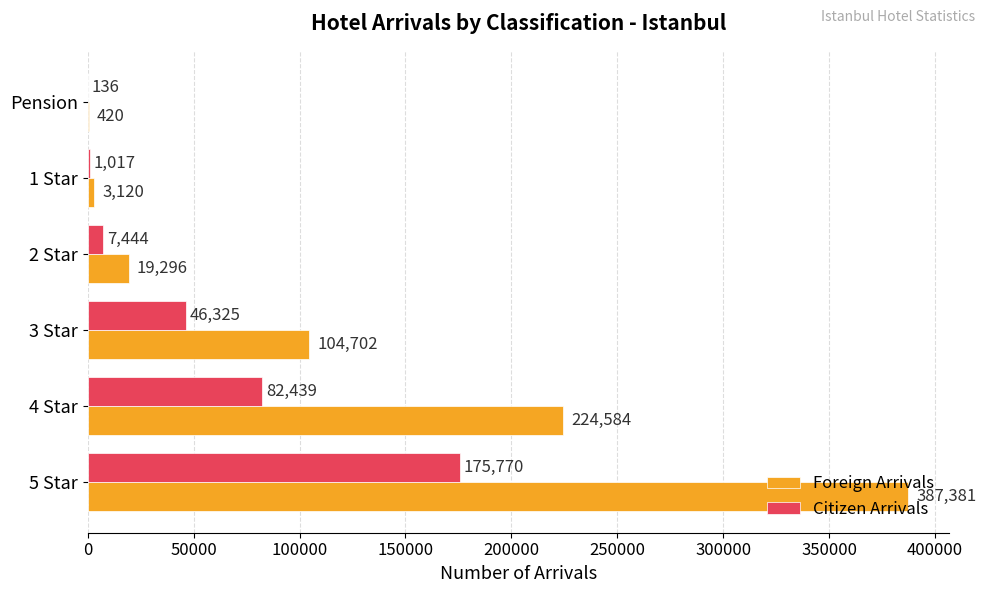

Count the number of categories in the chart.

6